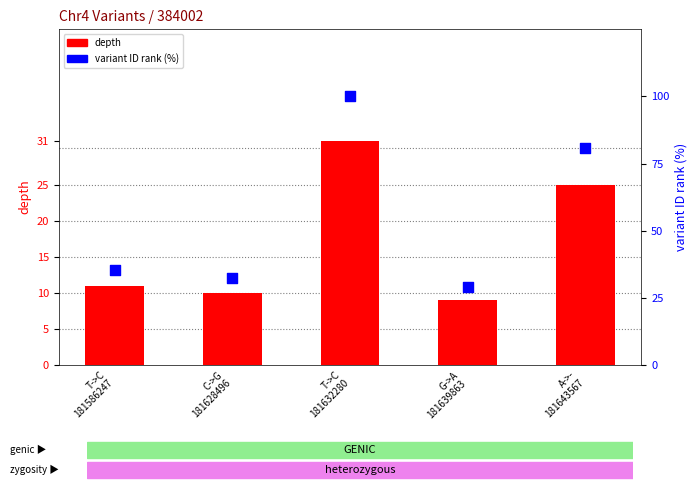

At how many categories does at least one series exceed 29?

5